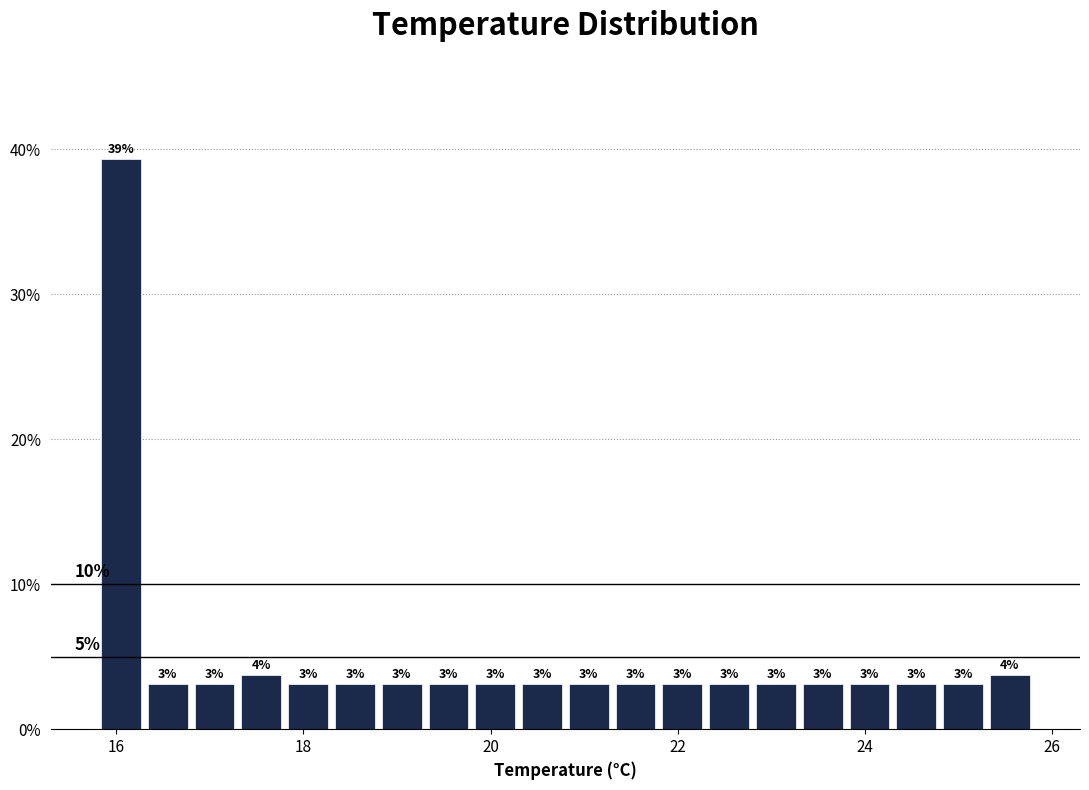

Read against the x-axis, roughly where is the centre of the tallest bar?

16.0